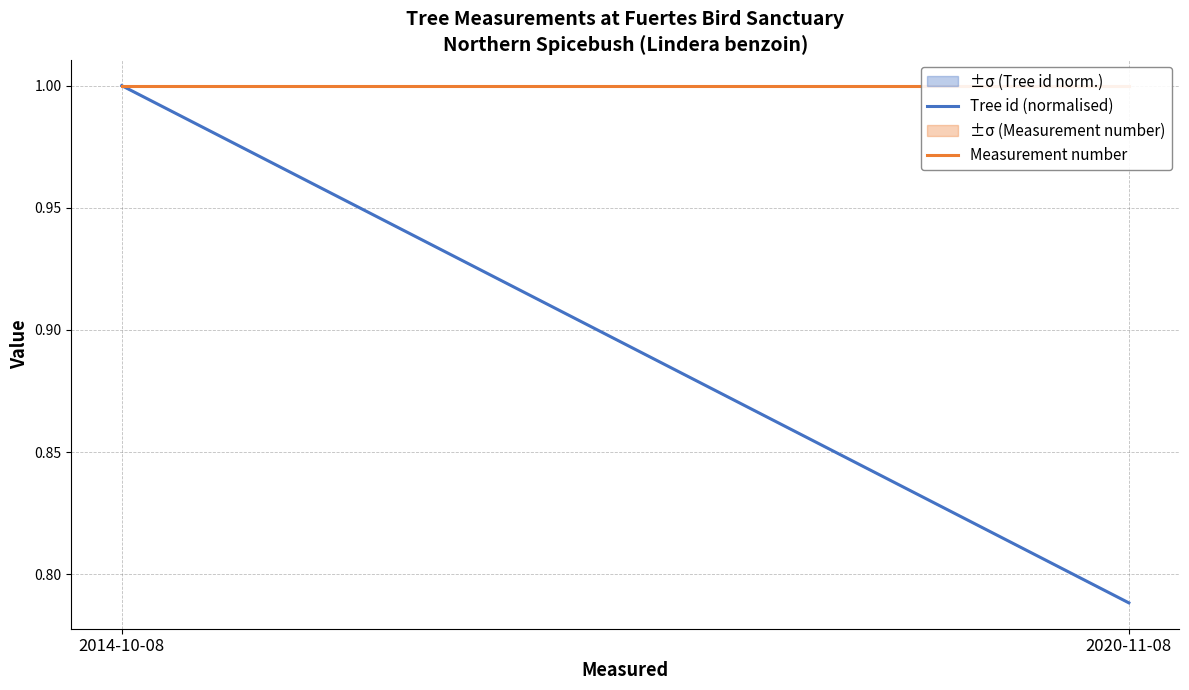

What is the smallest value displayed?

0.8